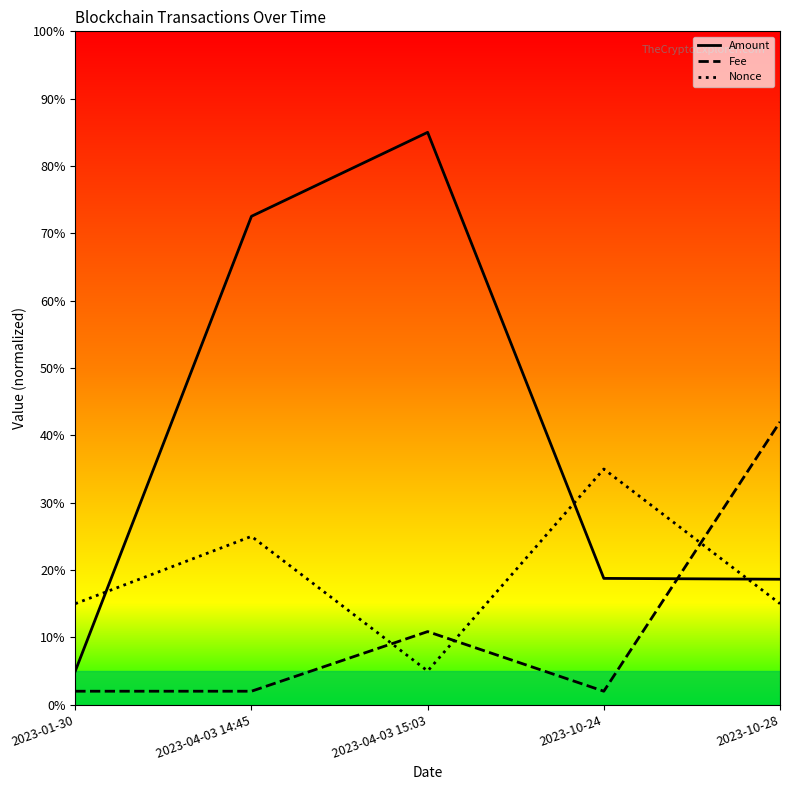

How many lines are shown in the chart?

3